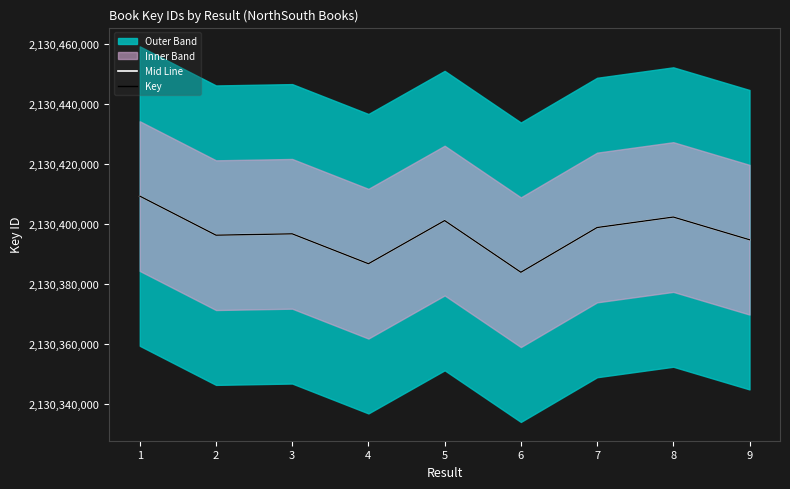

Which has a higher value, 4 or 8?

8